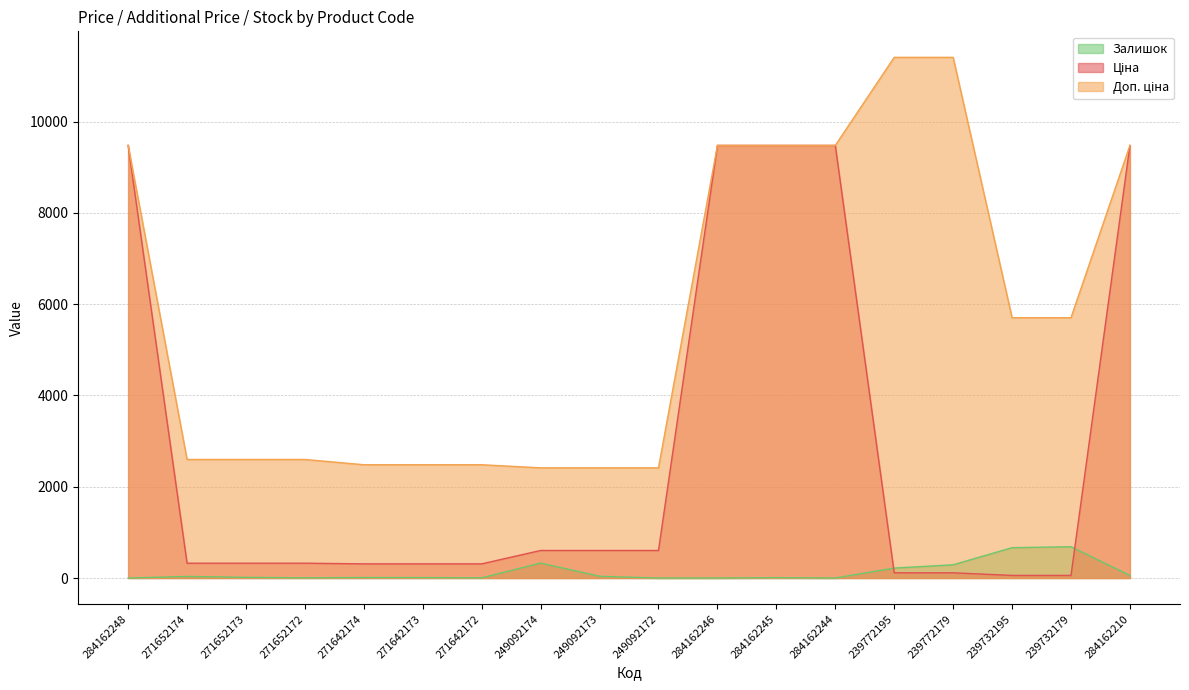

Reading left to right, what are all the values shown in this chart?

Ціна: 284162248=9480.1	271652174=324.8	271652173=324.8	271652172=324.8	271642174=310.3	271642173=310.3	271642172=310.3	249092174=603.7	249092173=603.7	249092172=603.7	284162246=9480.1	284162245=9480.1	284162244=9480.1	239772195=114.1	239772179=114.1	239732195=57.0	239732179=57.0	284162210=9480.1
Доп. ціна: 284162248=9480.1	271652174=2598.3	271652173=2598.3	271652172=2598.3	271642174=2482.4	271642173=2482.4	271642172=2482.4	249092174=2414.8	249092173=2414.8	249092172=2414.8	284162246=9480.1	284162245=9480.1	284162244=9480.1	239772195=11410.0	239772179=11410.0	239732195=5705.0	239732179=5705.0	284162210=9480.1
Залишок: 284162248=0.0	271652174=34.0	271652173=15.0	271652172=4.0	271642174=11.0	271642173=10.0	271642172=4.0	249092174=328.0	249092173=38.0	249092172=0.0	284162246=0.0	284162245=8.0	284162244=0.0	239772195=218.0	239772179=290.0	239732195=665.0	239732179=686.0	284162210=56.0